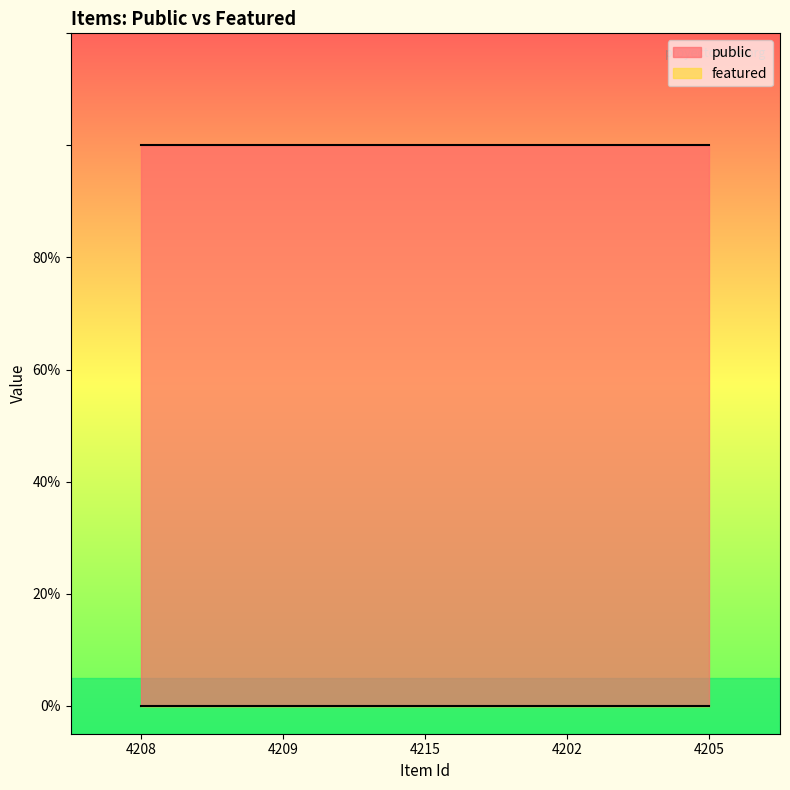

Which series changed the most between 4215 and 4205?

public